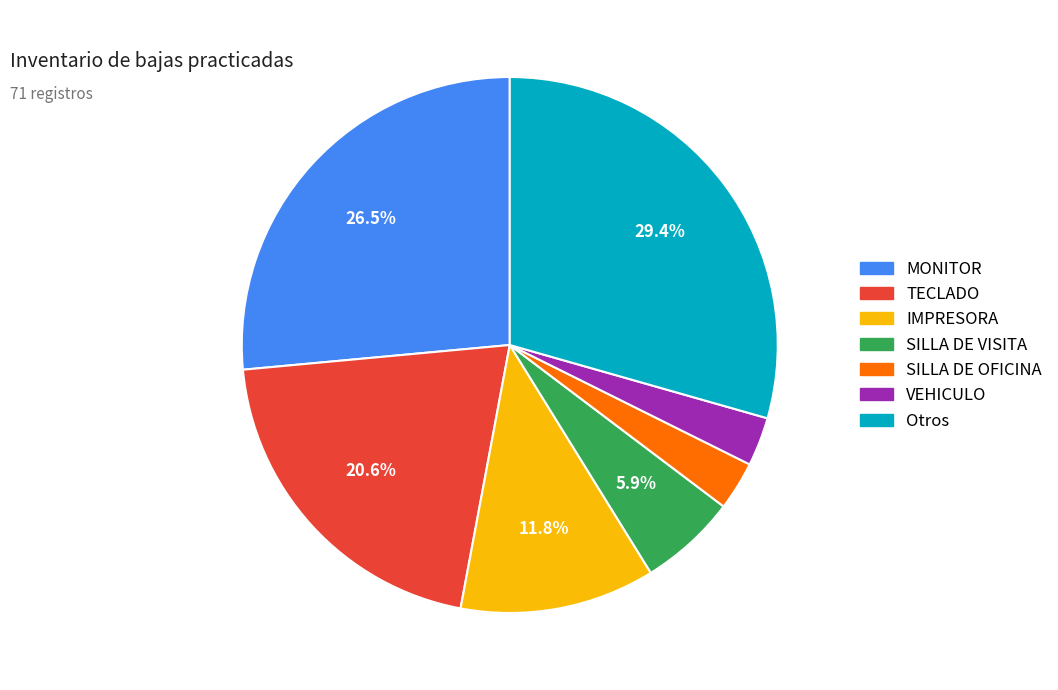

Between SILLA DE VISITA and Otros, which is larger?

Otros